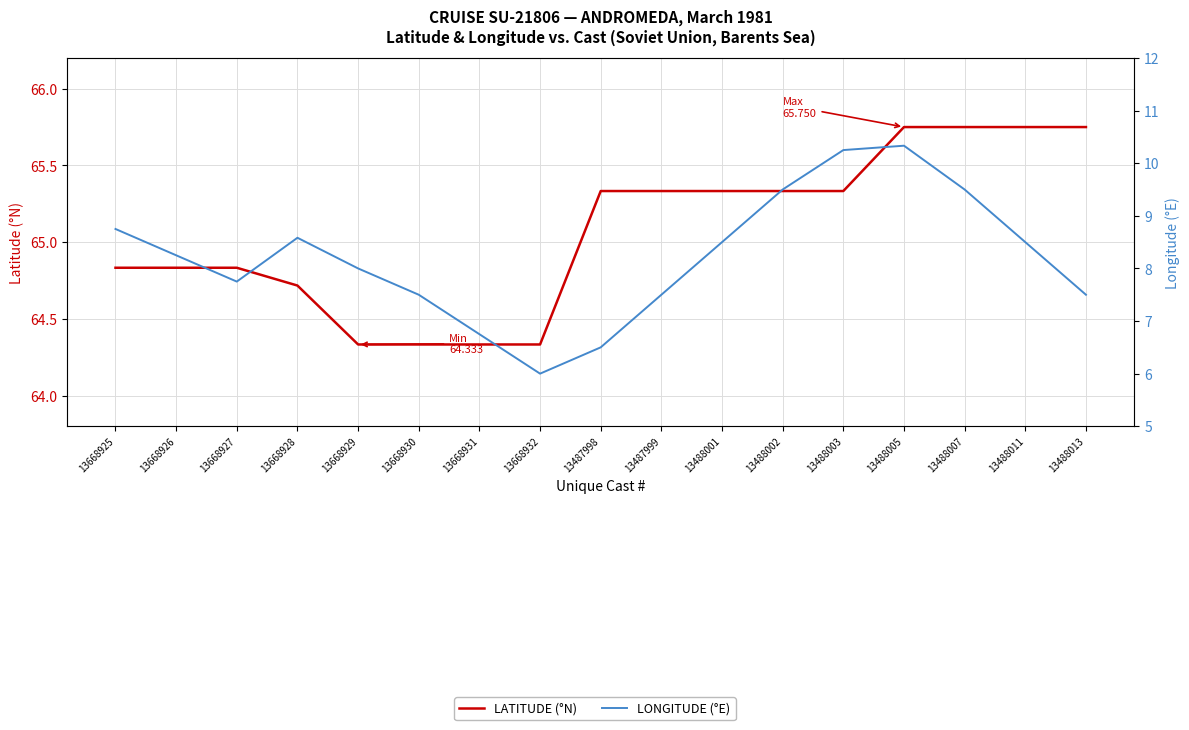

In LONGITUDE (°E), how many points are higher than both neighbors (excluding endpoints)?

2